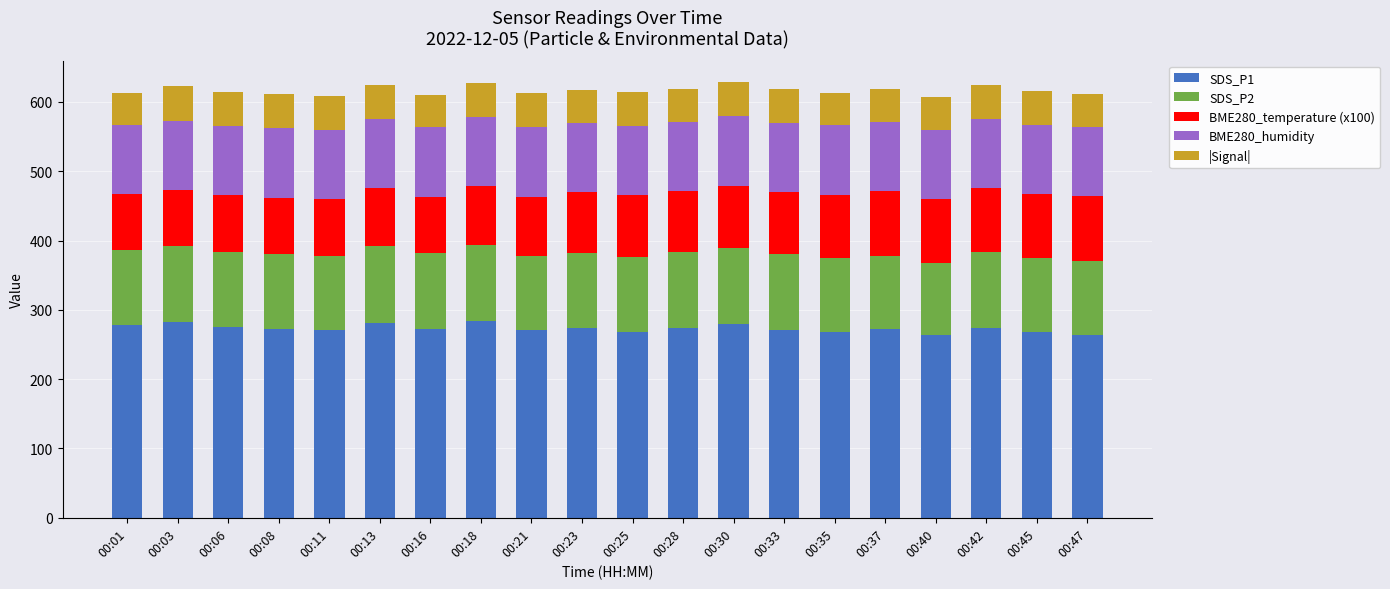

What is the difference between the second highest and minimum values in the SDS_P1 series?

19.6